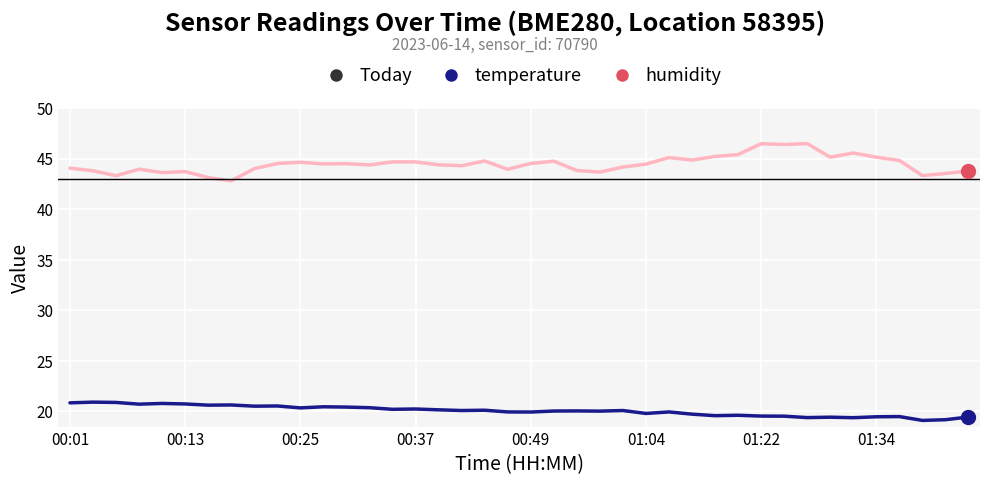

Which series has the largest total across all categories?

humidity